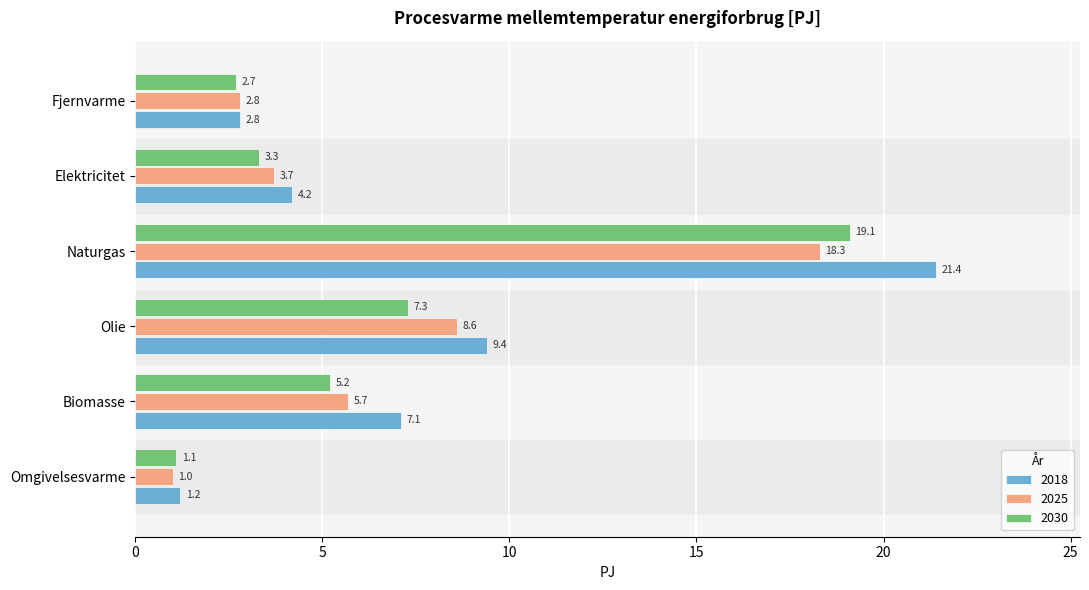

Rank the series at Olie from highest to lowest value.

2018, 2025, 2030